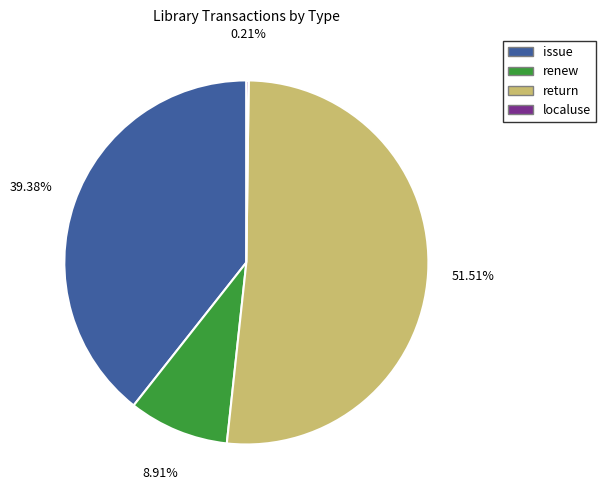

Does any single category account for the majority?

Yes